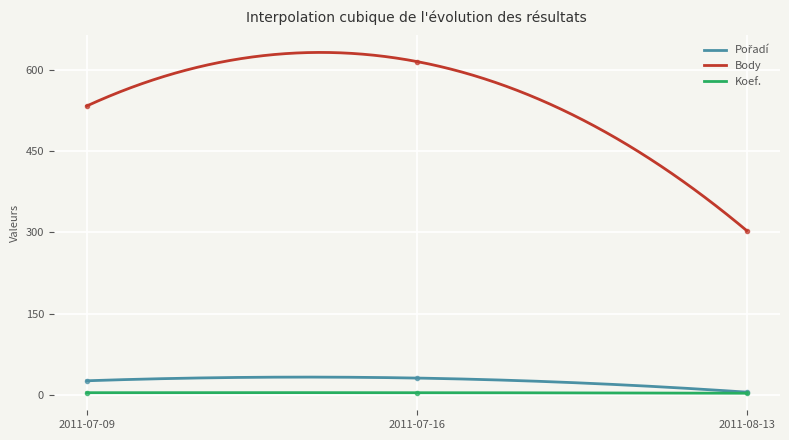

What is the highest value of the Koef. series?

4.1